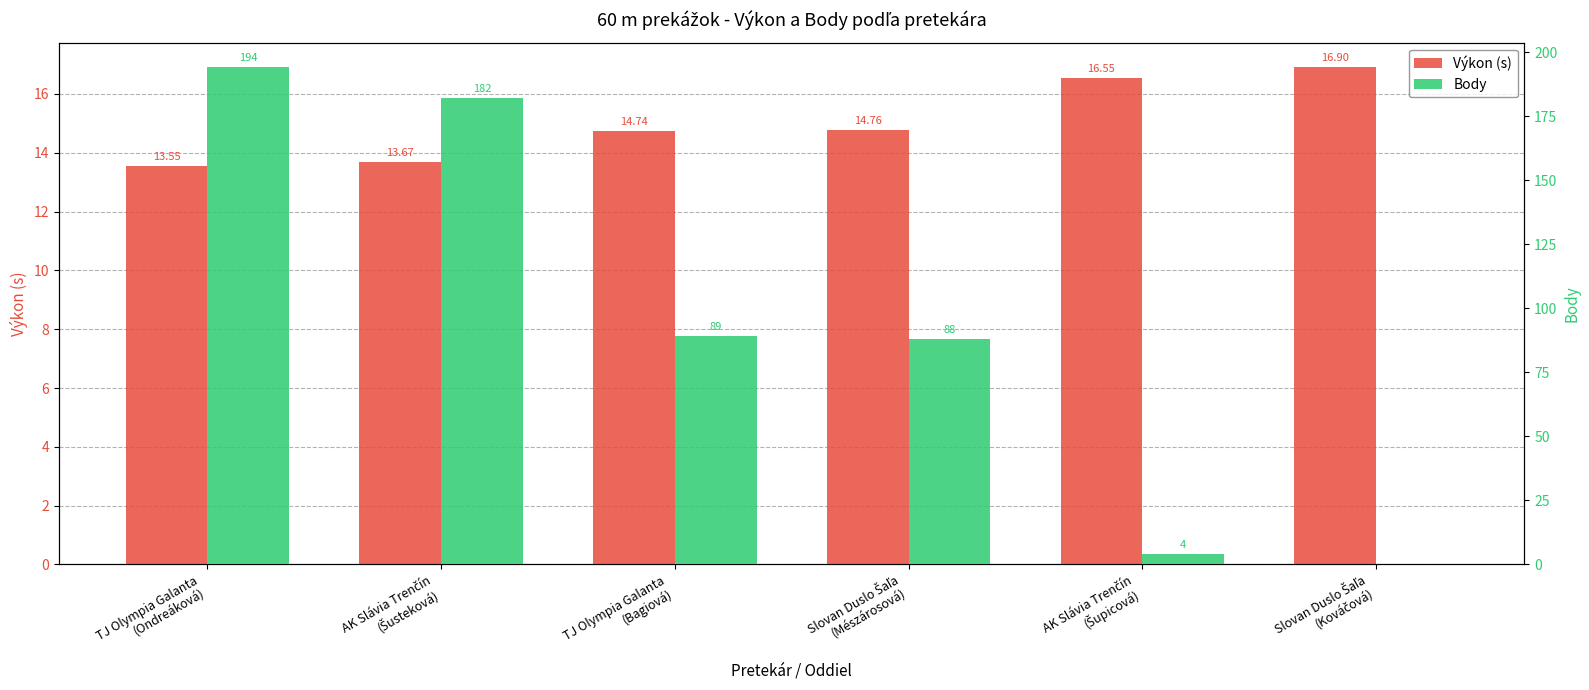

What is the sum of the Body values at AK Slávia Trenčín
(Šusteková) and Slovan Duslo Šaľa
(Mészárosová)?

270.0